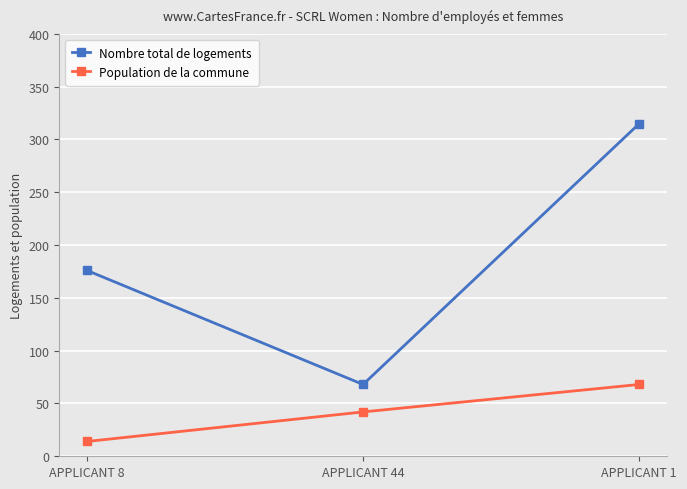

What is the label of the 1st point from the right?

APPLICANT 1